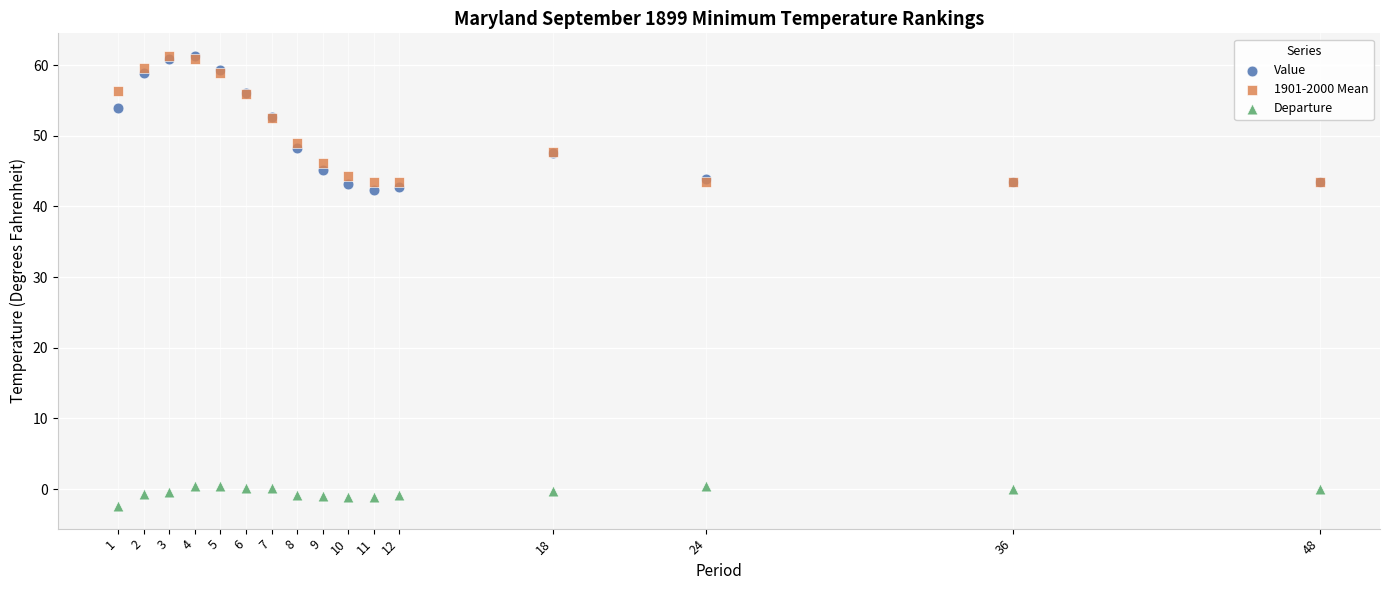

What are all the series names shown in the legend?

Value, 1901-2000 Mean, Departure